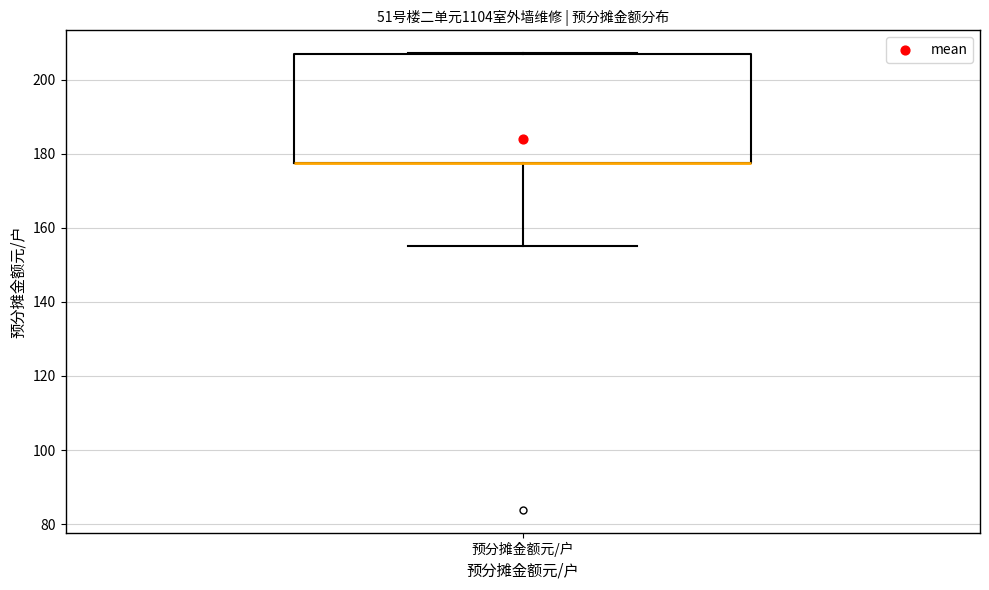

Transcribe this box plot: give where the median line is, the range the box spans, and where the two whiskers end, as read against the y-axis. The values are not printed on the chart, so give them approximately, as read against the axis.

median 178 (drawn on the box's lower edge), box 178 to 208, whiskers 156 to 208